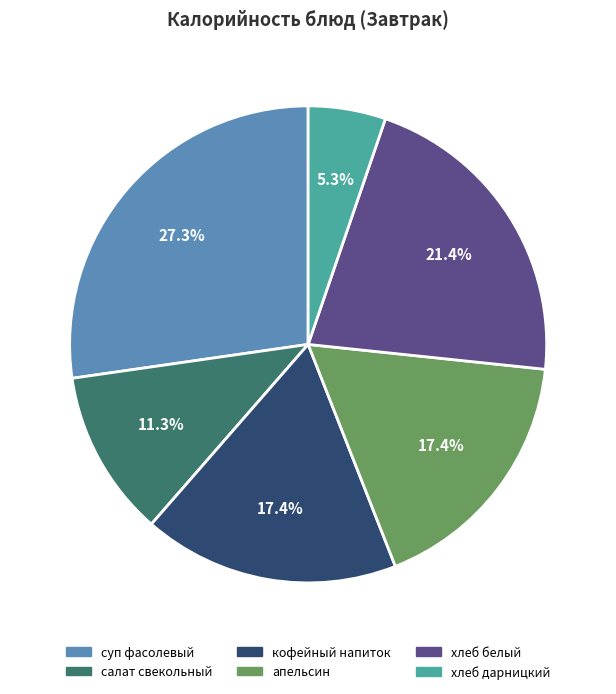

Do кофейный напиток and хлеб белый together represent more than half of the pie?

No